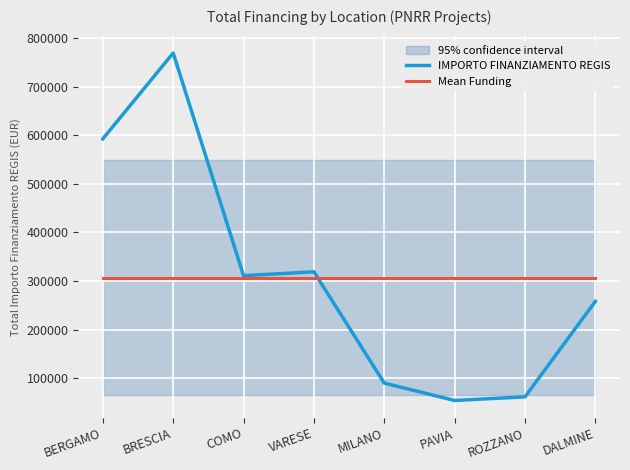

True or false: Mean Funding has a value of 111806.9 at PAVIA.

False